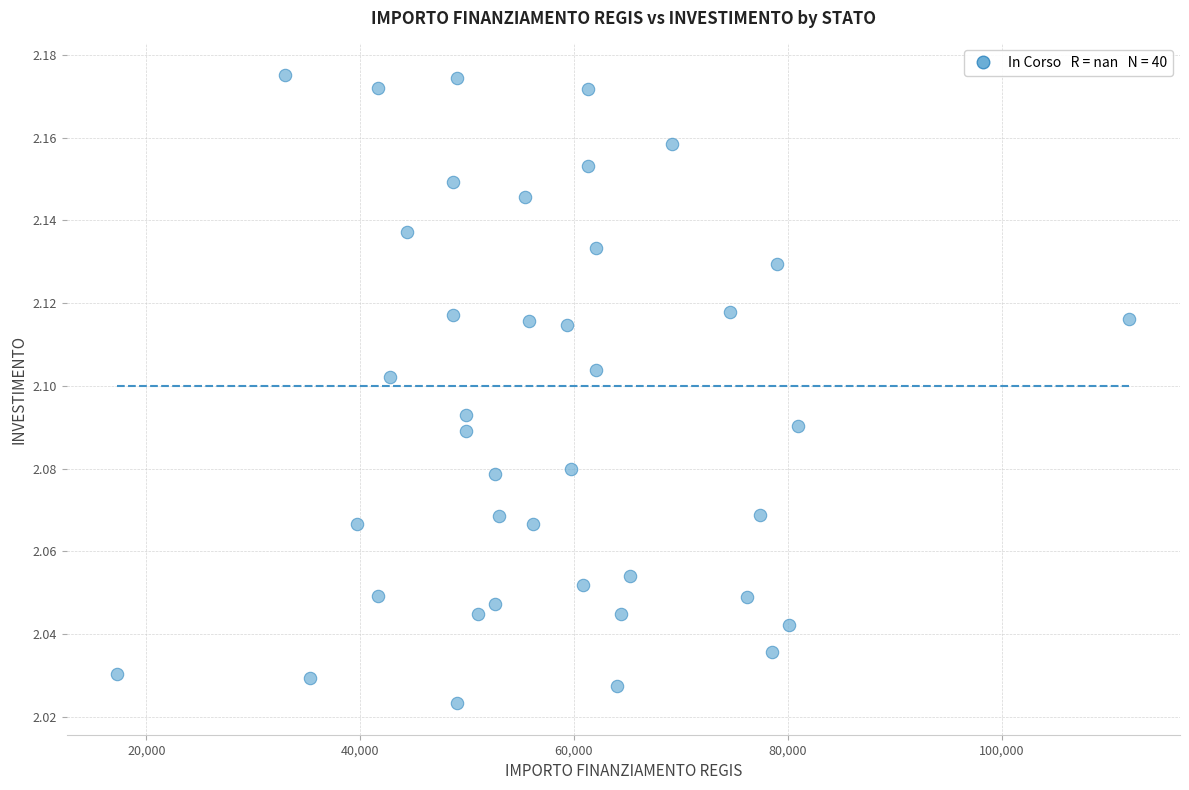

What is the range of X values (max minus min)?

94665.7